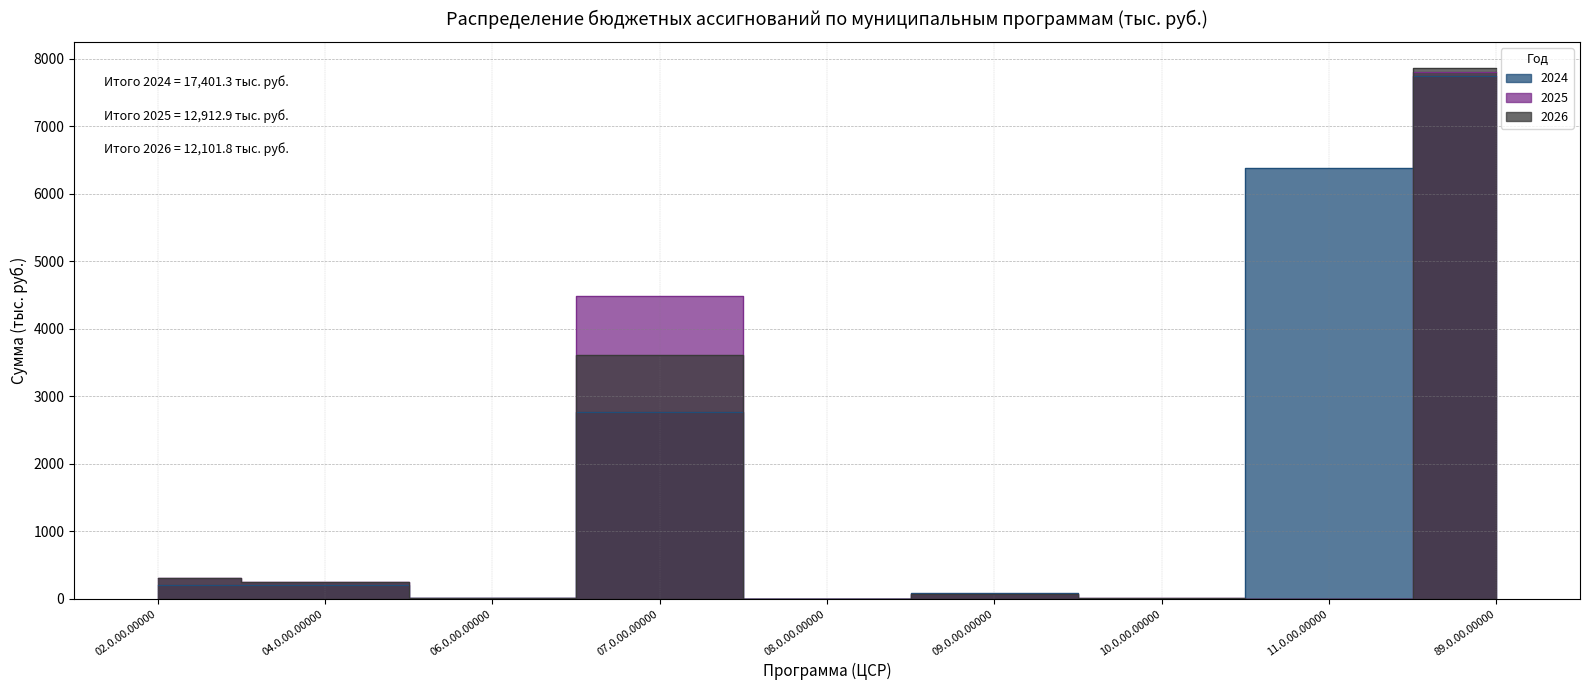

Reading left to right, list all the values displayed in this chart.

2024: 200.0	199.2	5.0	2772.2	1.5	90.0	3.0	6383.3	7747.1
2025: 300.0	245.5	5.0	4479.8	1.5	65.0	5.0	0.0	7811.1
2026: 300.0	250.8	5.0	3617.1	1.5	65.0	5.0	0.0	7857.4